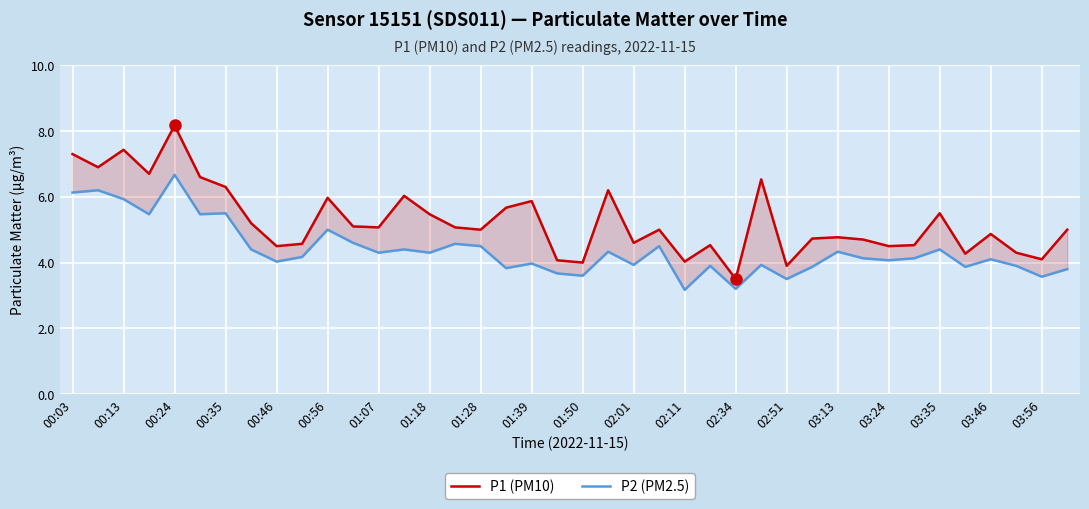

Is the value of P1 (PM10) at 00:35 greater than the value of P2 (PM2.5) at 00:13?

Yes